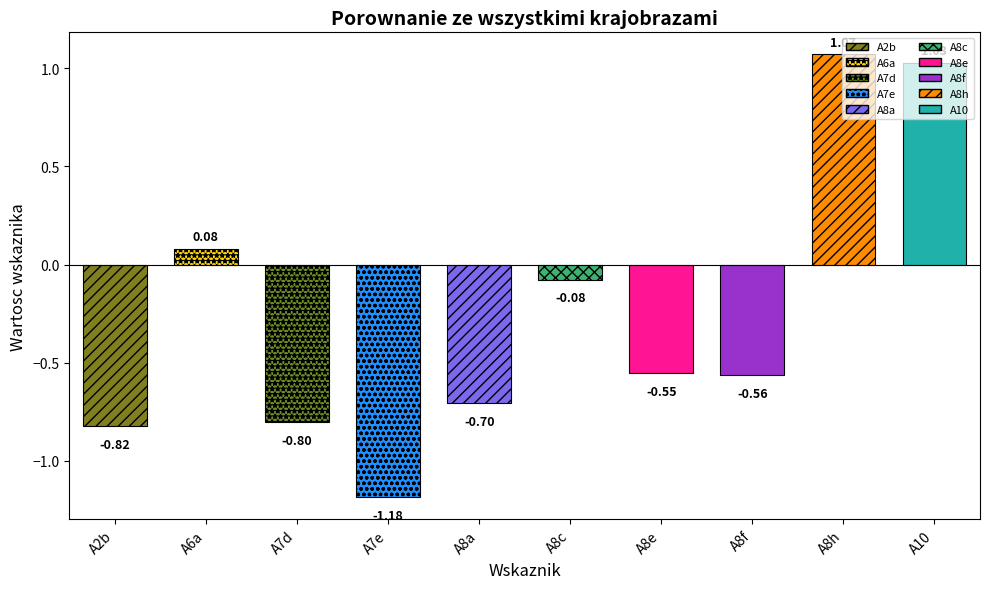

What is the label of the 9th bar from the left?

A8h